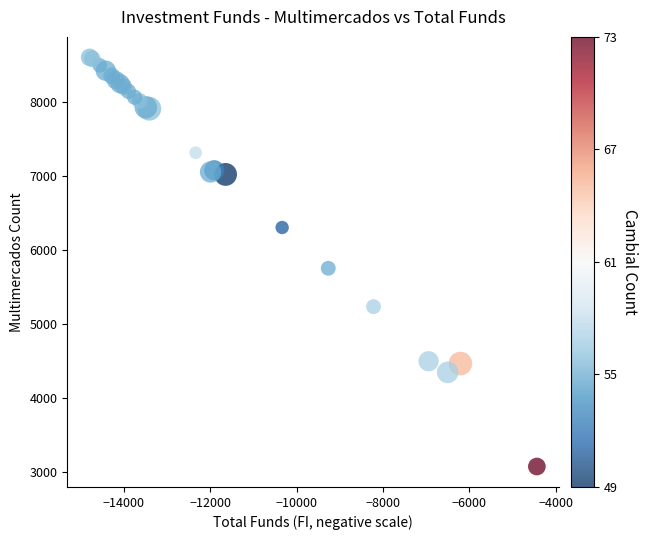

What Y value in the scatter plot is closest to 5841?

5755